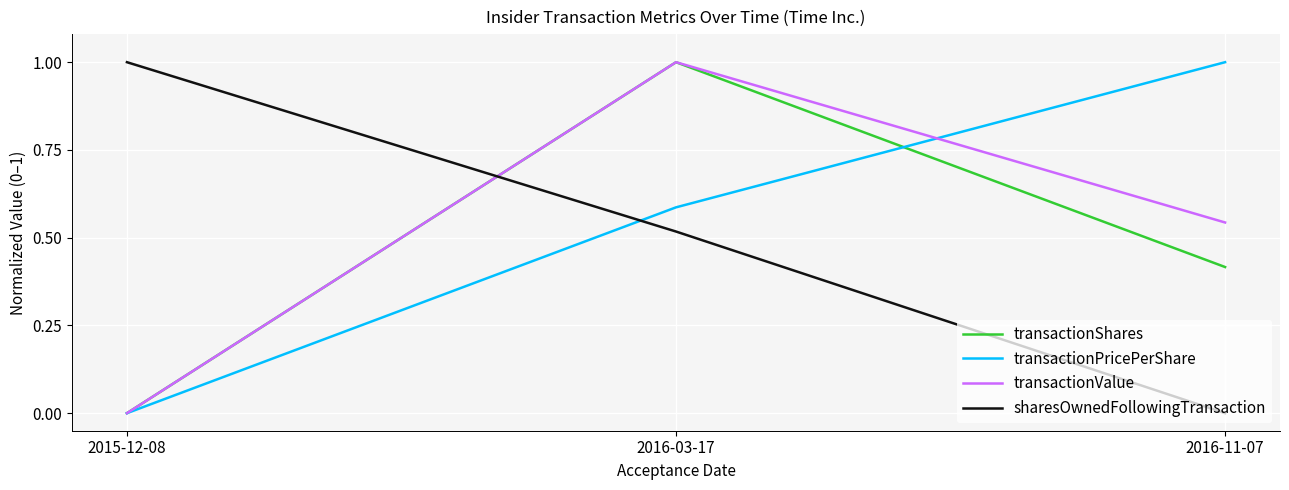

What are all the series names shown in the legend?

transactionShares, transactionPricePerShare, transactionValue, sharesOwnedFollowingTransaction